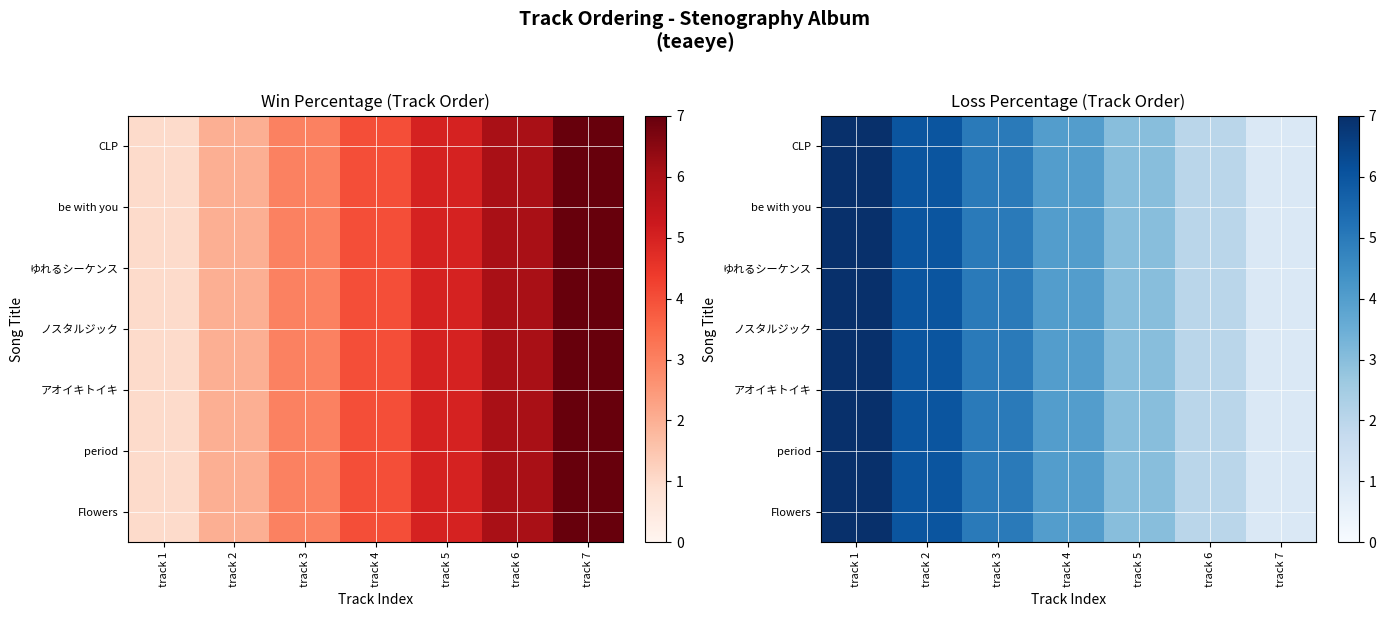

The value of アオイキトイキ at track 4 is 1. True or false?

False